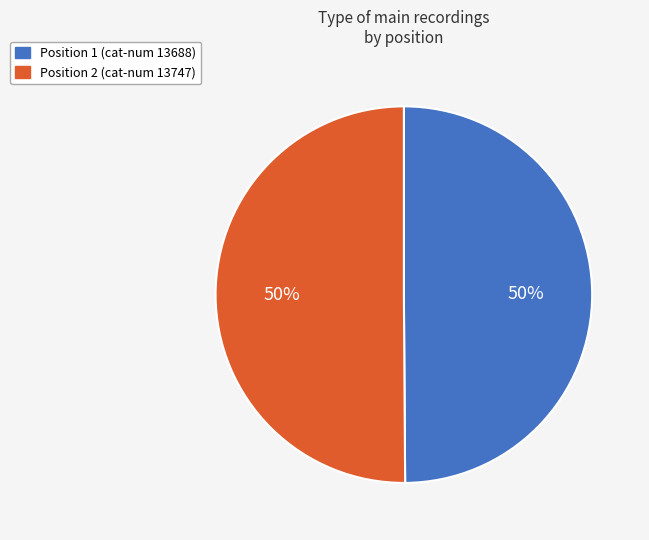

Combined, do Position 2 (cat-num 13747) and Position 1 (cat-num 13688) account for over 50%?

Yes